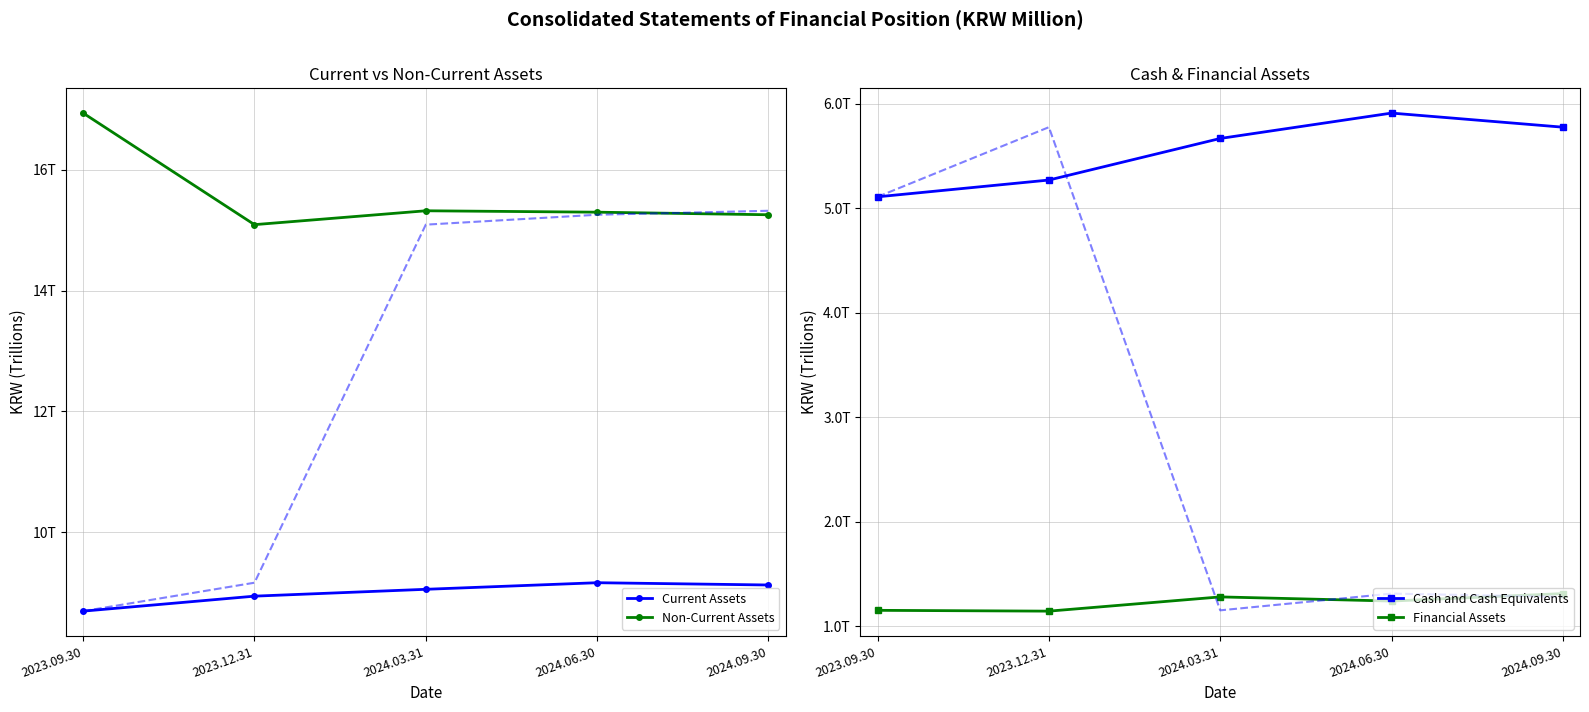

Reading left to right, extract all data points from this chart.

Current Assets: 2023.09.30=8.7	2023.12.31=8.9	2024.03.31=9.1	2024.06.30=9.2	2024.09.30=9.1
Non-Current Assets: 2023.09.30=16.9	2023.12.31=15.1	2024.03.31=15.3	2024.06.30=15.3	2024.09.30=15.3
Cash and Cash Equivalents: 2023.09.30=5.1	2023.12.31=5.3	2024.03.31=5.7	2024.06.30=5.9	2024.09.30=5.8
Financial Assets: 2023.09.30=1.2	2023.12.31=1.1	2024.03.31=1.3	2024.06.30=1.2	2024.09.30=1.3